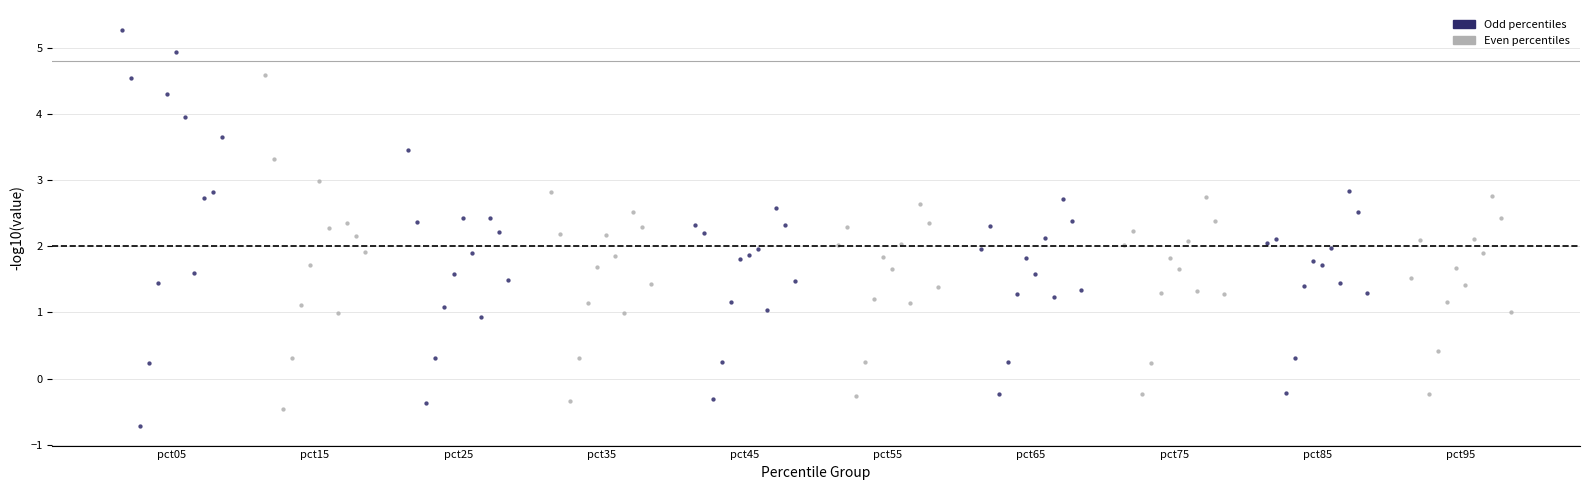

Which series has the largest Y range (max minus min)?

Odd percentiles